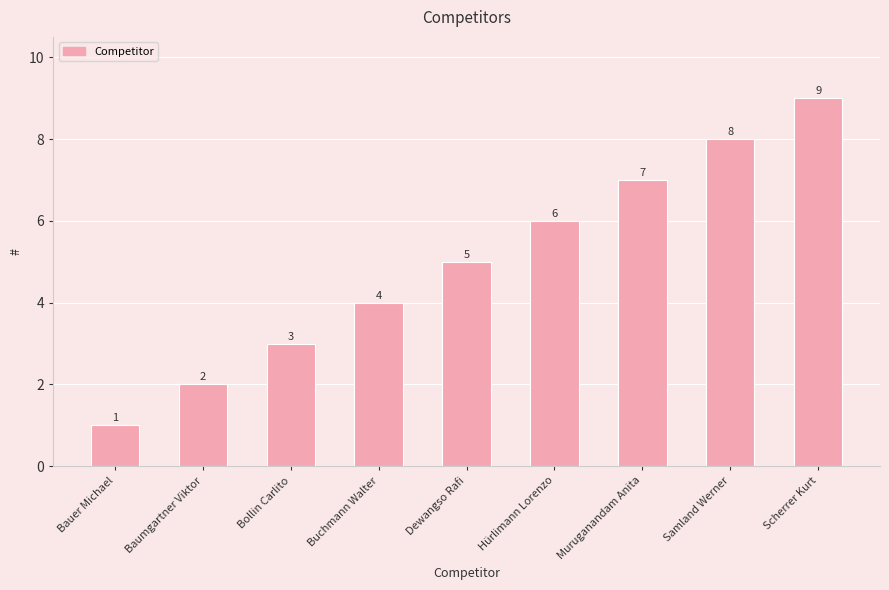

How many series are shown in this chart?

1